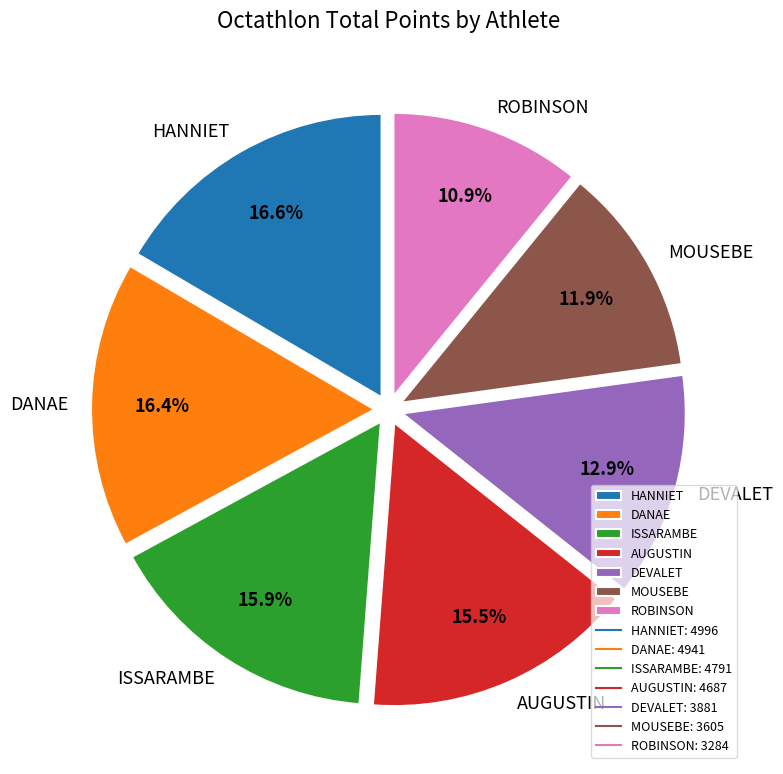

True or false: MOUSEBE accounts for 4% of the total.

False